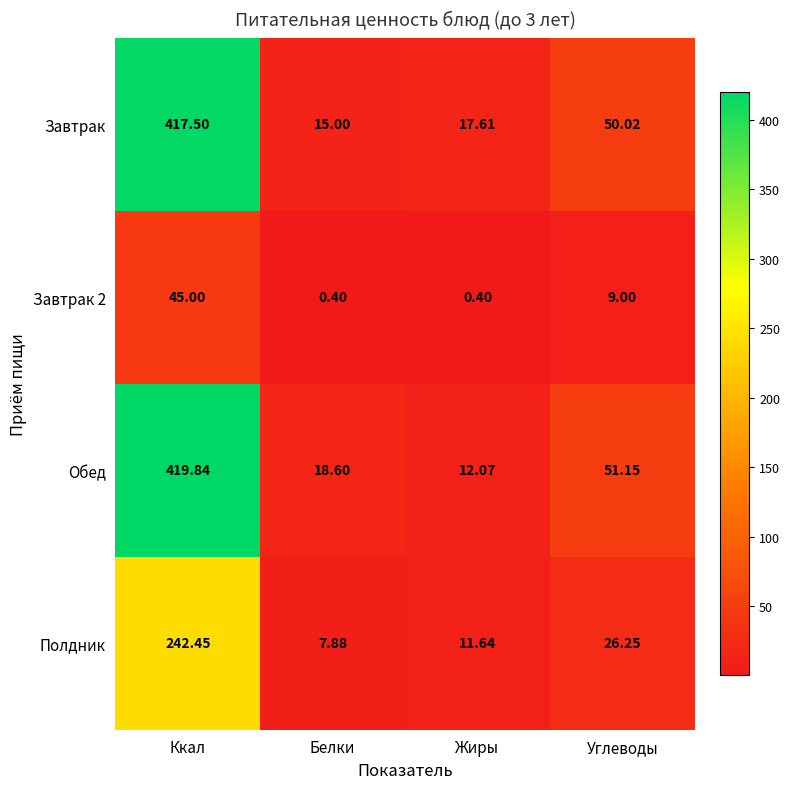

Which series has the largest total across all categories?

Обед